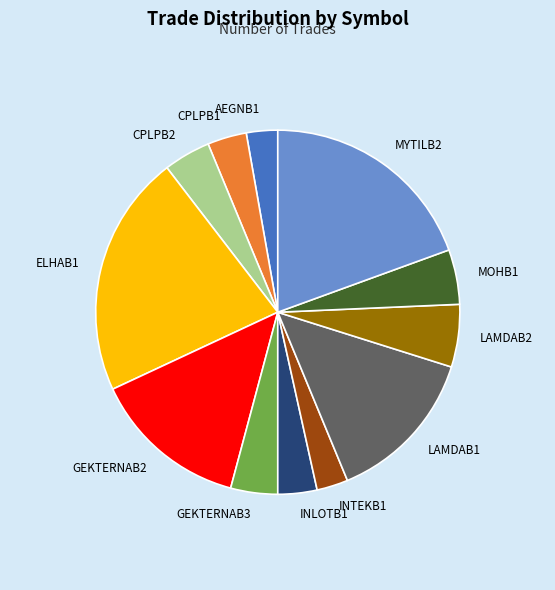

Is it true that ELHAB1 is 22% of the pie?

True